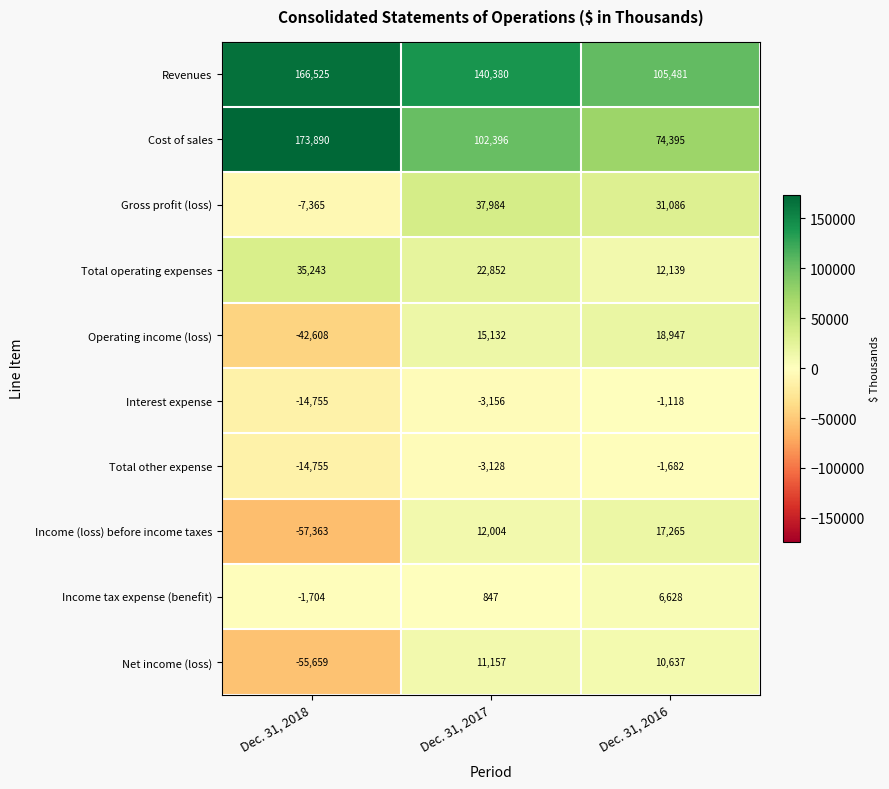

Which series has the largest total across all categories?

Revenues